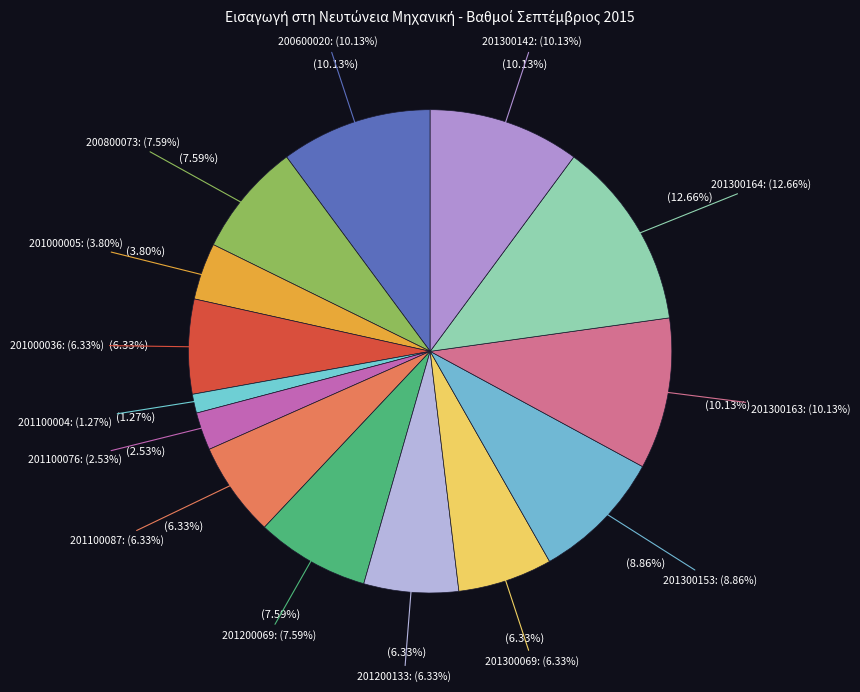

Is 201200133 the majority of the pie?

No